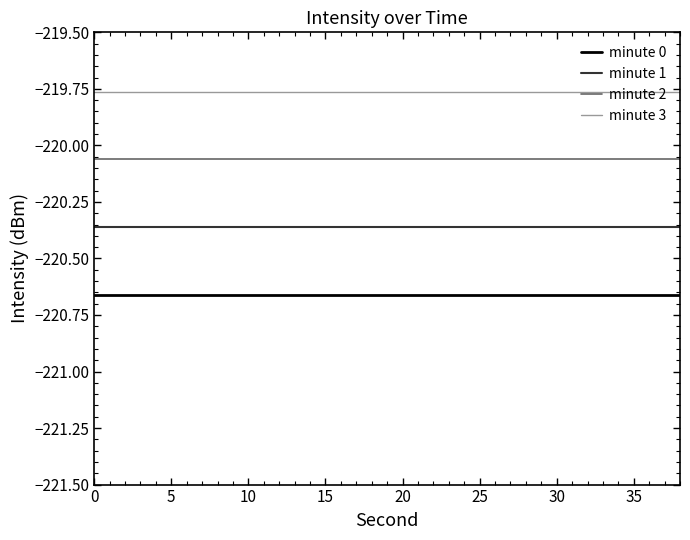

Rank the series by their maximum value, from lowest to highest.

minute 0, minute 1, minute 2, minute 3